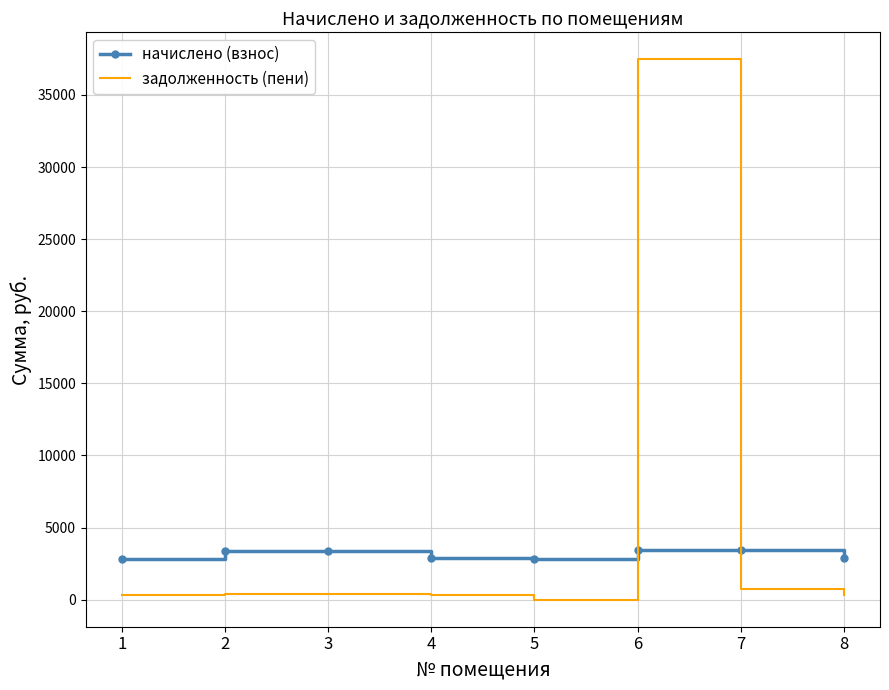

How many intersections are there between начислено (взнос) and задолженность (пени)?

2